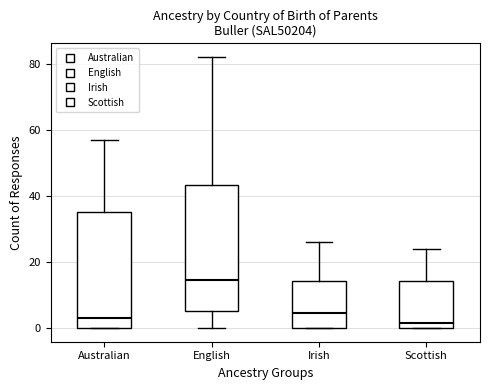

Reading left to right, read every box against the y-axis: the position of its median line, the range the box covers, and the ends of its whiskers. The values are not printed on the chart, so give them approximately, as read against the axis.

Australian: median 4, box 0 to 36, whiskers 0 to 58
English: median 14, box 6 to 44, whiskers 0 to 82
Irish: median 4, box 0 to 14, whiskers 0 to 26
Scottish: median 2, box 0 to 14, whiskers 0 to 24